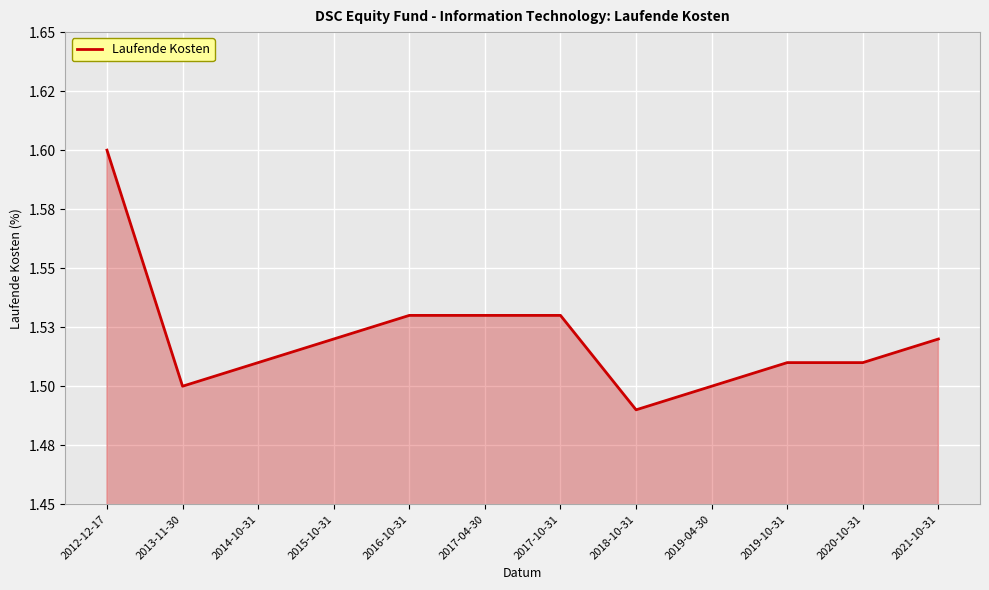

At which category does the chart reach its minimum across all series?

2018-10-31